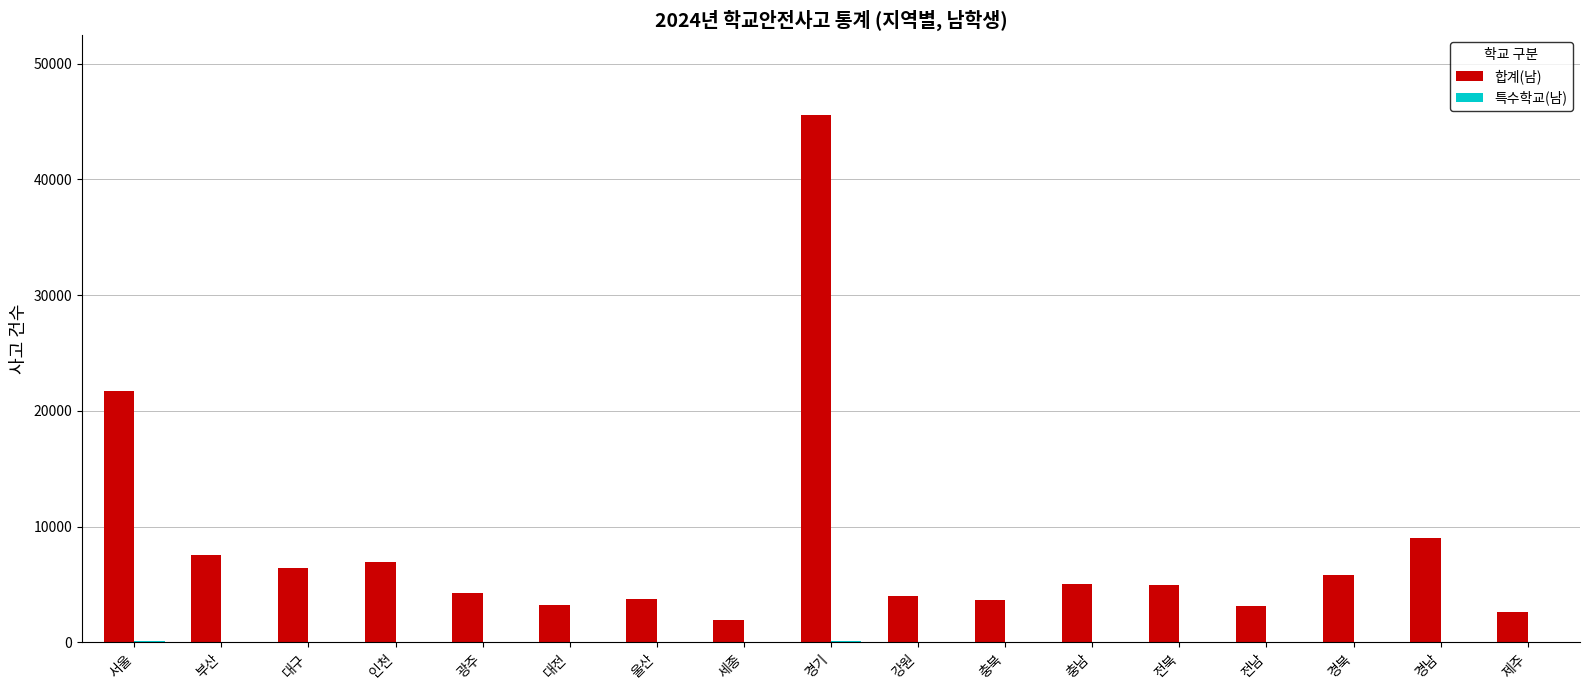

The 합계(남) series shows 7512 at 부산. True or false?

True